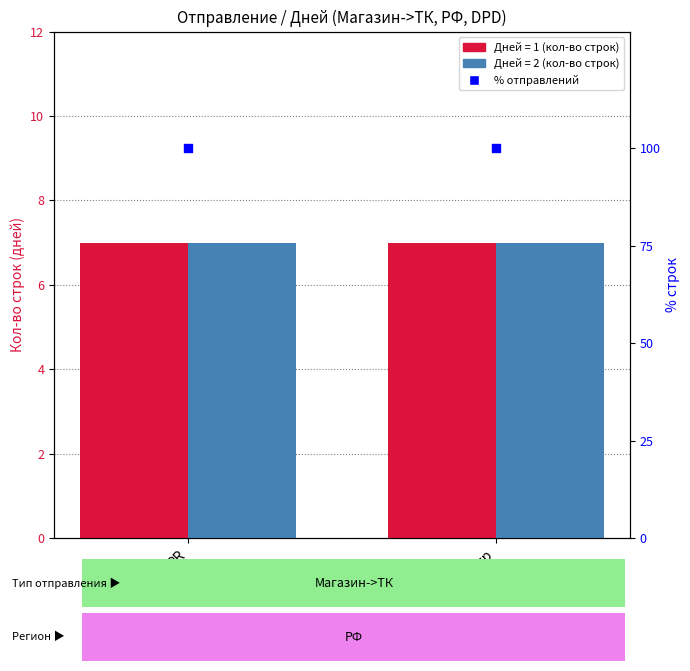

Which series has the widest spread of Y values?

Дней (1 день)